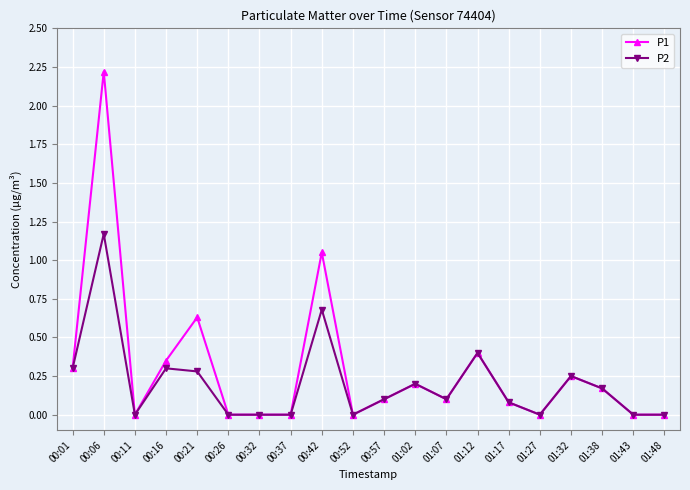

At which category is the sum across all series the highest?

00:06